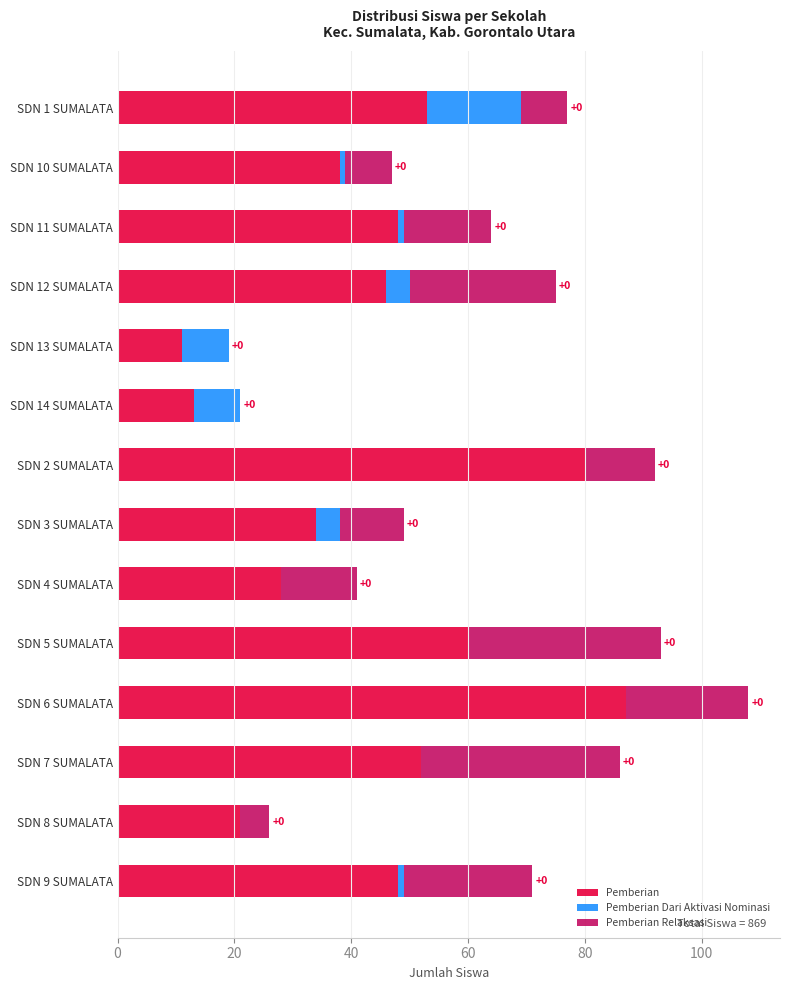

At which category is the sum across all series the highest?

SDN 6 SUMALATA